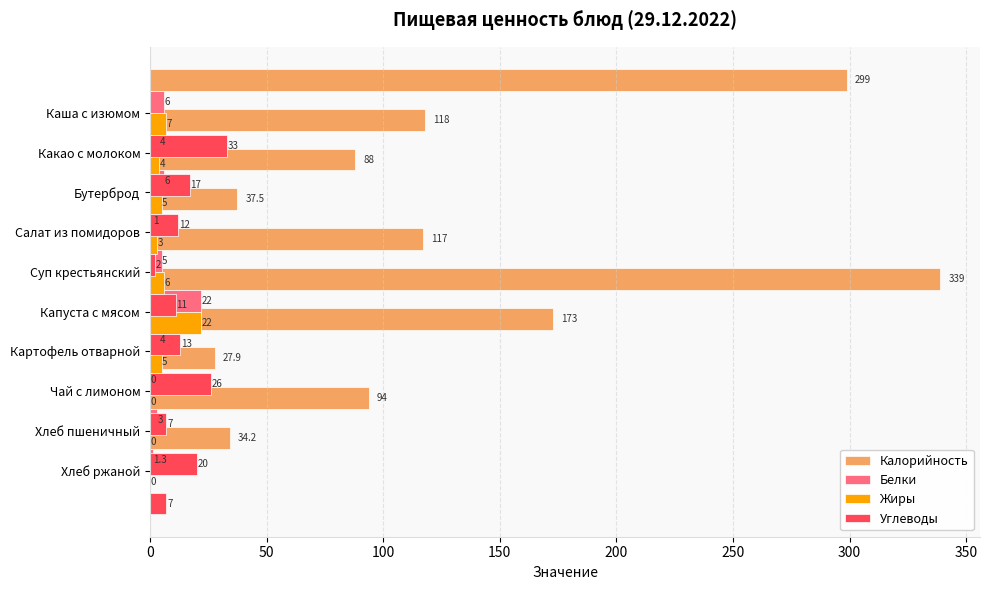

How many data points in Жиры are above 5?

3